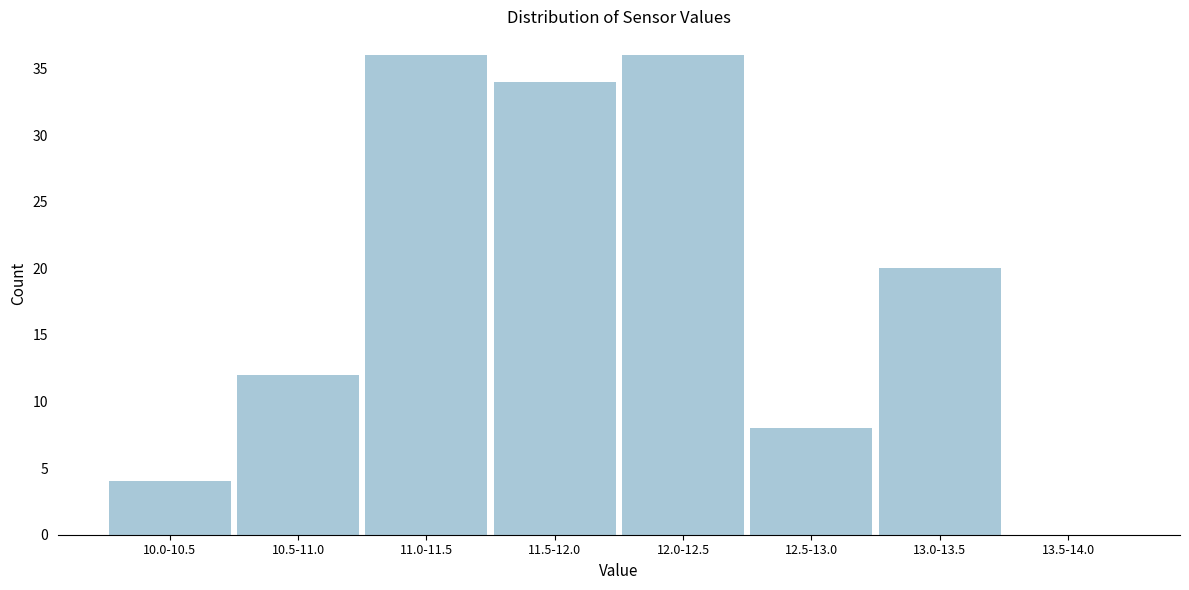

Reading left to right, list all the values displayed in this chart.

10.0-10.5=4	10.5-11.0=12	11.0-11.5=36	11.5-12.0=34	12.0-12.5=36	12.5-13.0=8	13.0-13.5=20	13.5-14.0=0